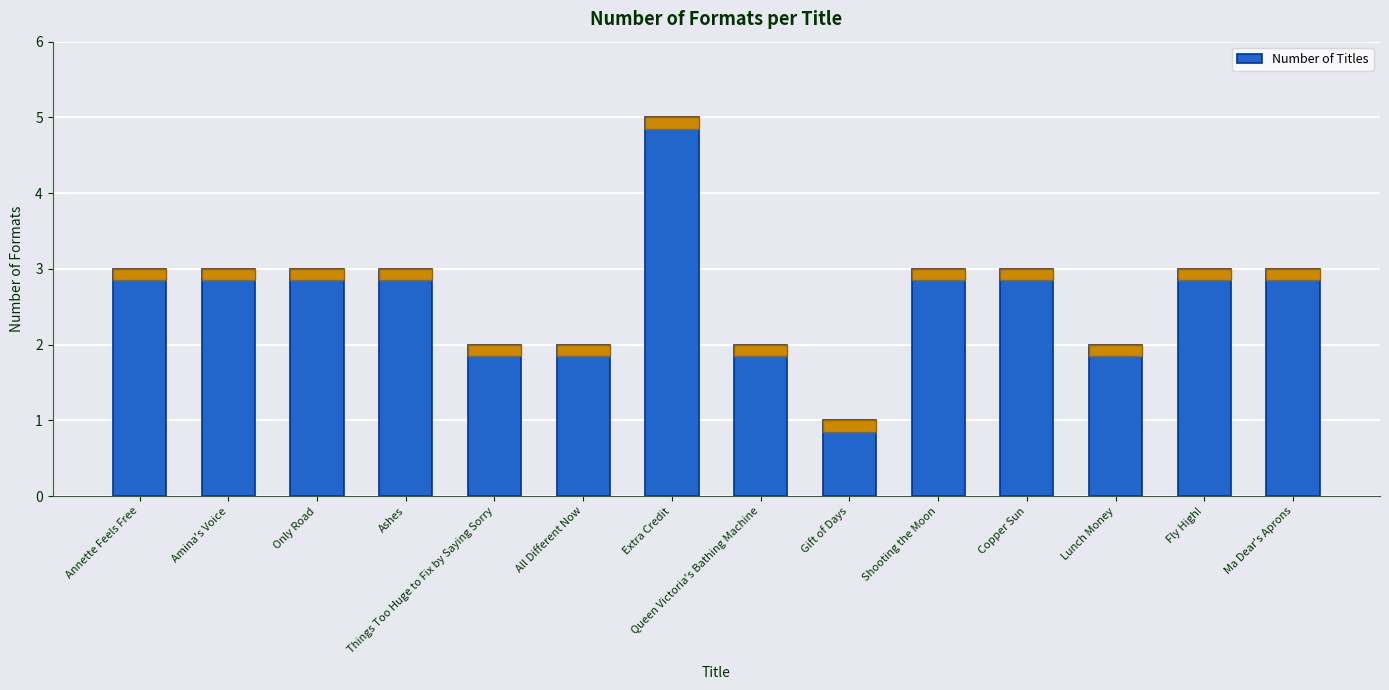

How many series are shown in this chart?

1